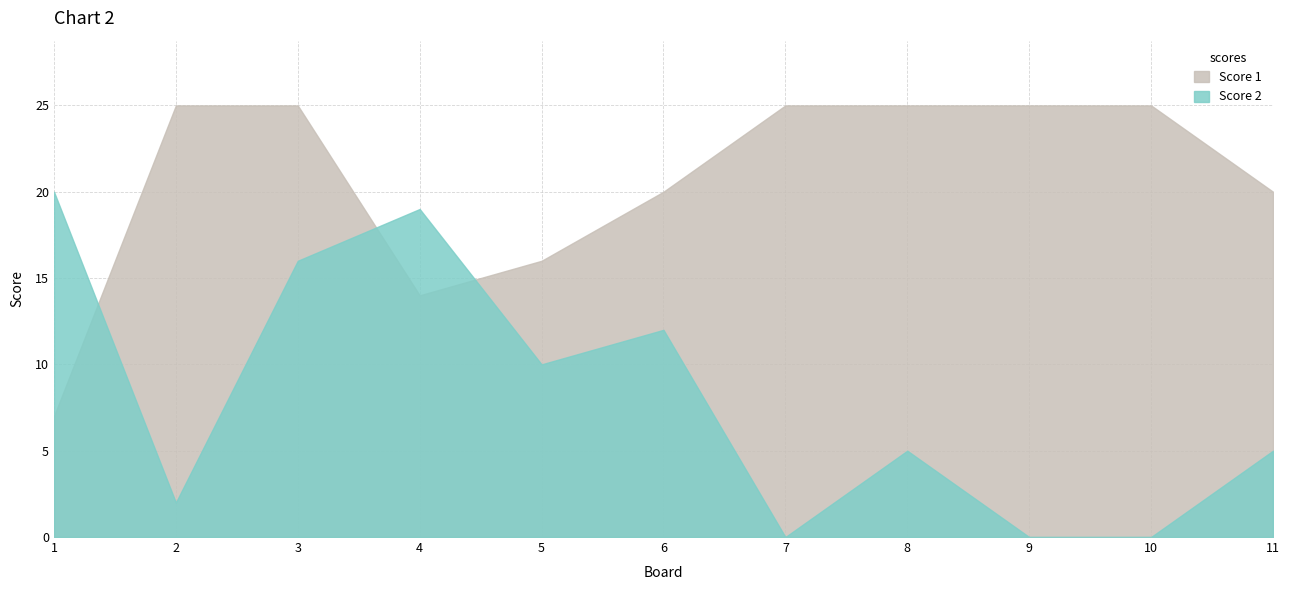

True or false: Score 1 has a value of 25 at 7.

True